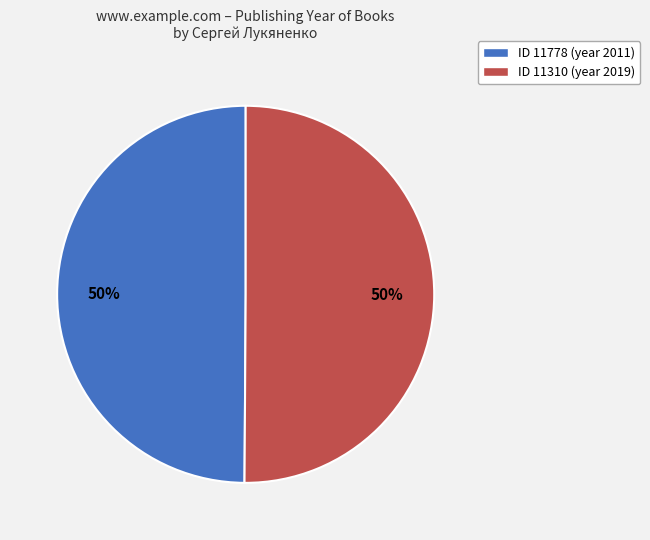

Is it true that ID 11310 (year 2019) is 60% of the pie?

False